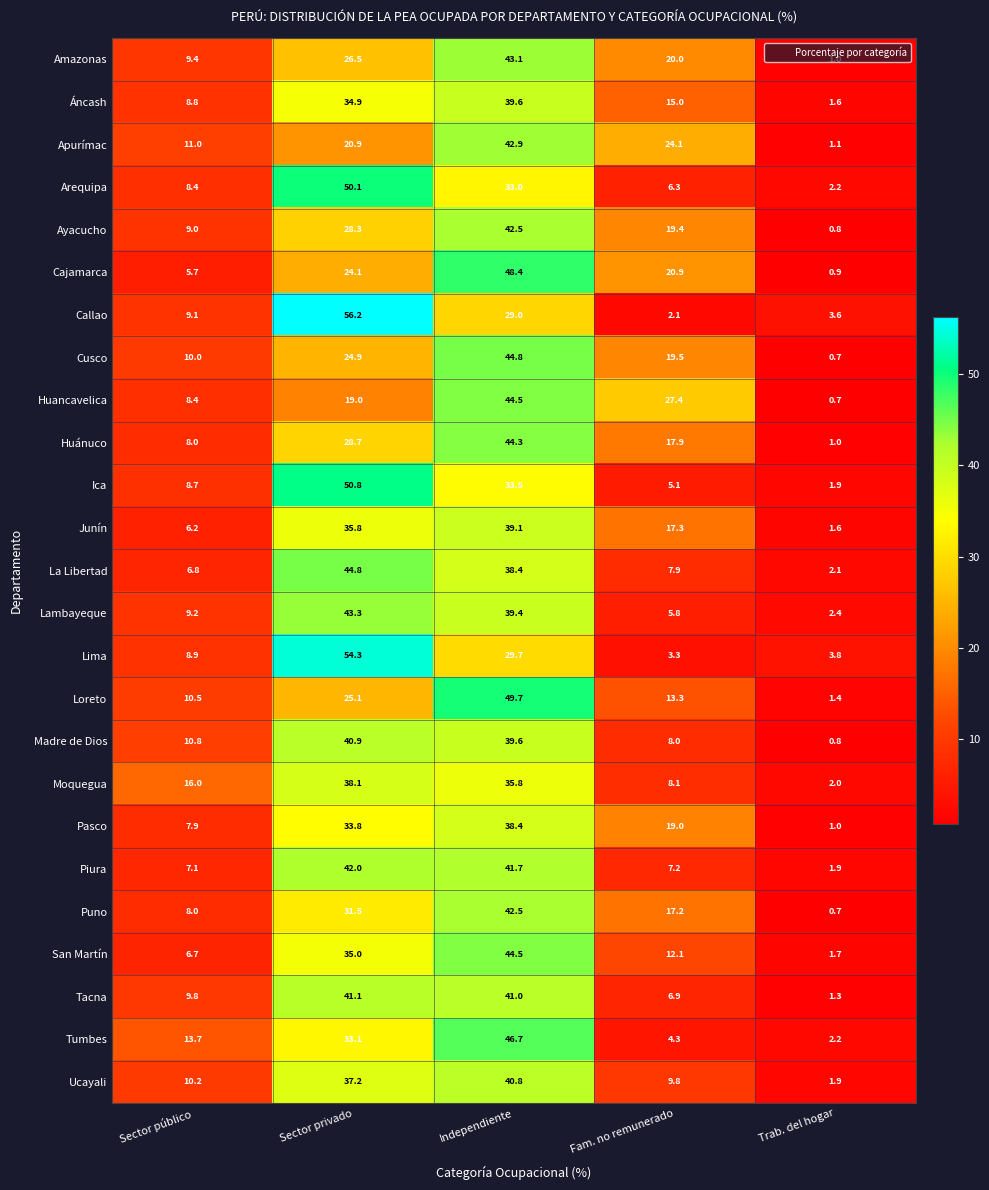

At which label is Callao closest to 29?

Independiente